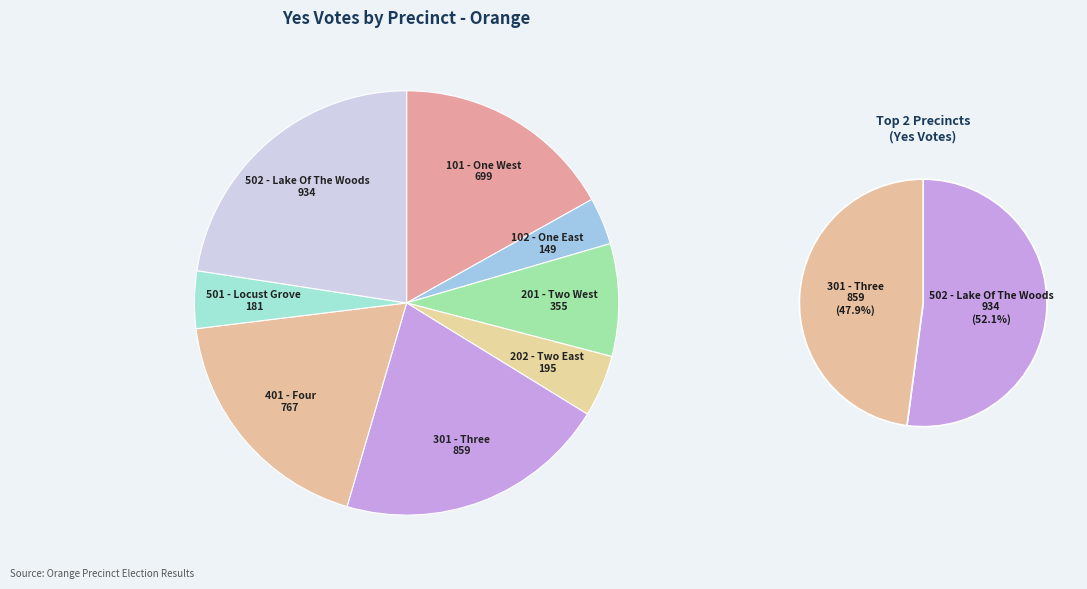

Rank the categories by value from highest to lowest.

502 - Lake Of The Woods, 301 - Three, 401 - Four, 101 - One West, 201 - Two West, 202 - Two East, 501 - Locust Grove, 102 - One East